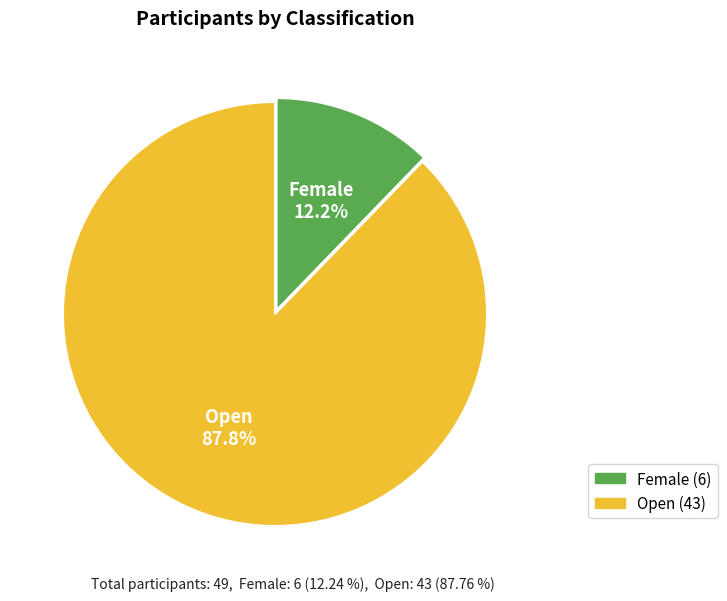

True or false: Female accounts for 12% of the total.

True